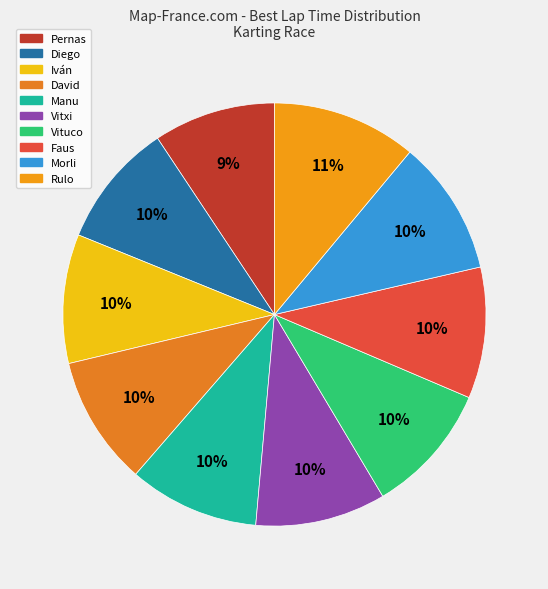

To the nearest percent, what percentage of the pie is Diego?

10%